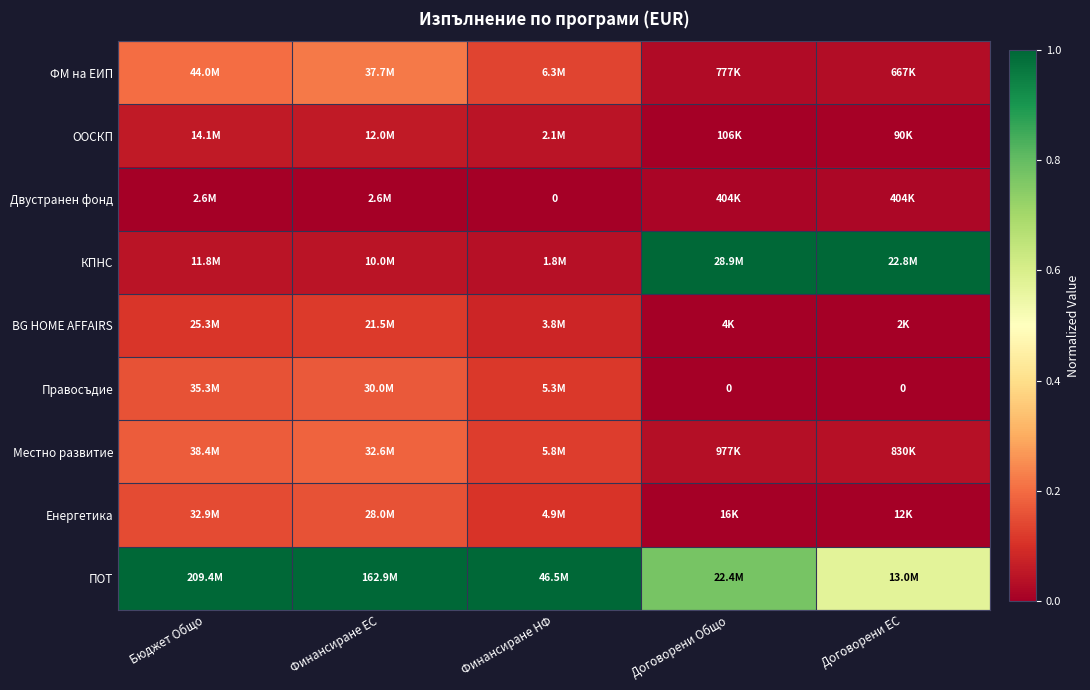

Between Договорени ЕС and Бюджет Общо, which is larger?

Бюджет Общо